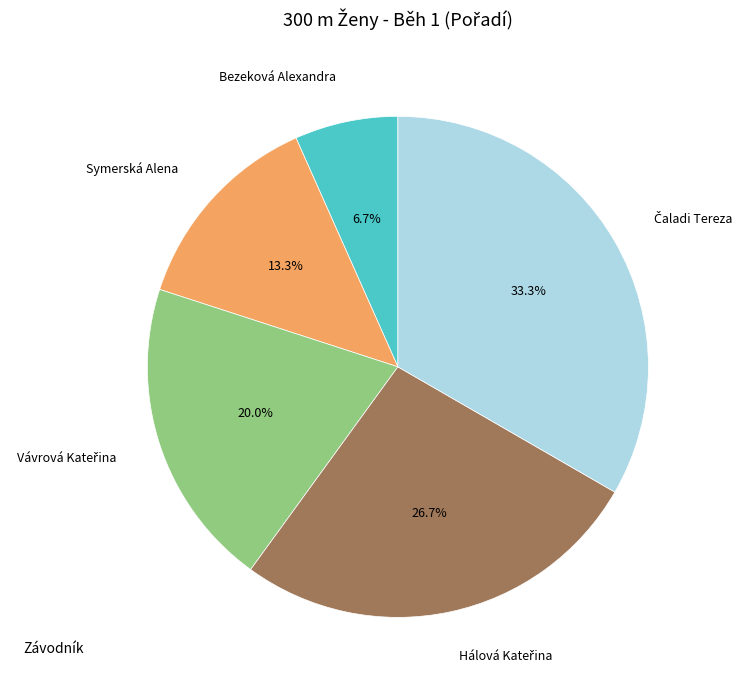

To the nearest percent, what is the difference between the largest and smallest slice percentages?

27%